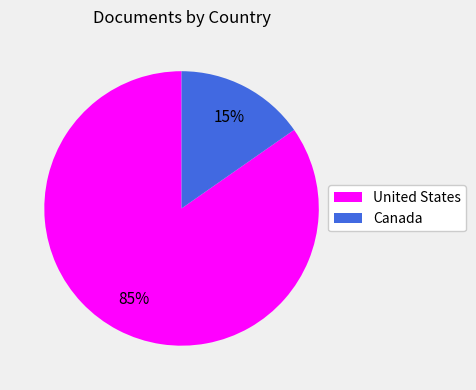

To the nearest percent, what portion does United States represent?

85%